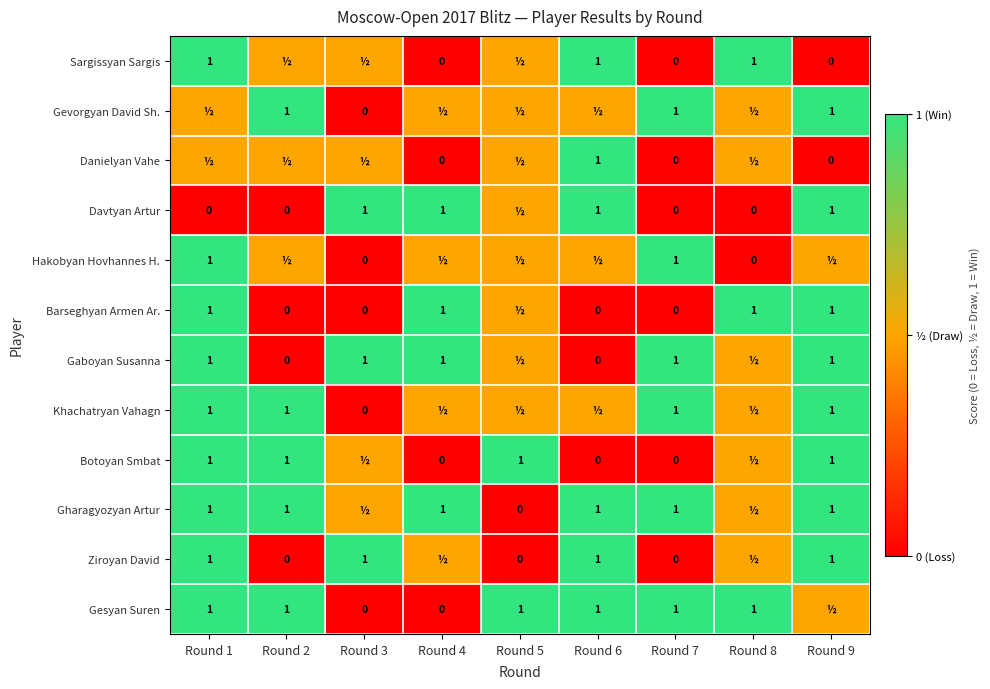

What is the sum of the Gesyan Suren values at Round 2 and Round 8?

2.0